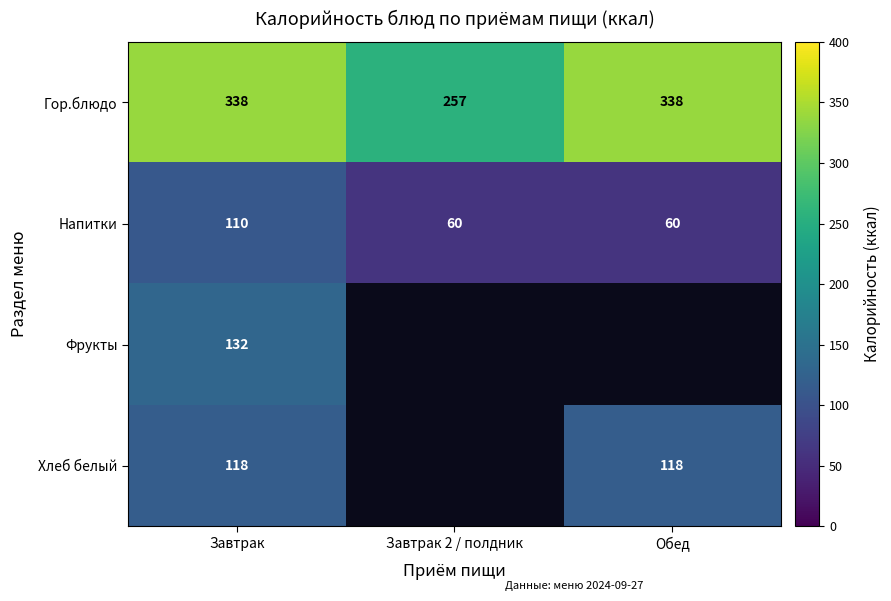

How many distinct data groups are displayed?

4